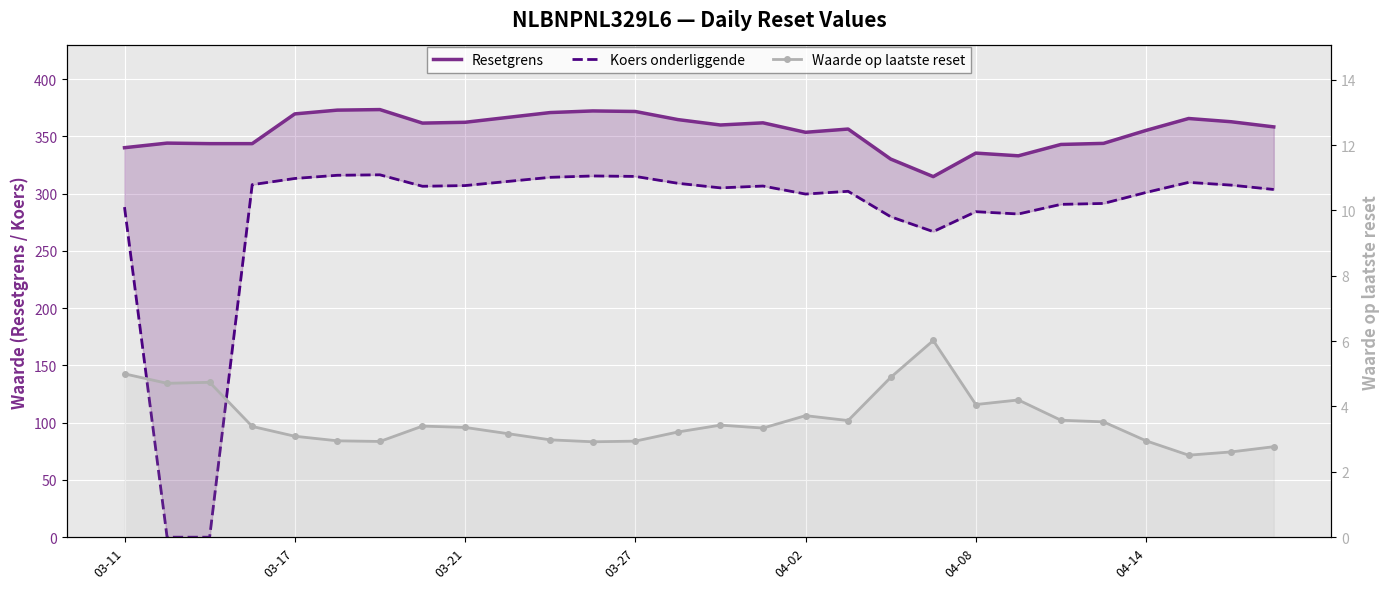

What are all the series names shown in the legend?

Resetgrens, Koers onderliggende, Waarde op laatste reset